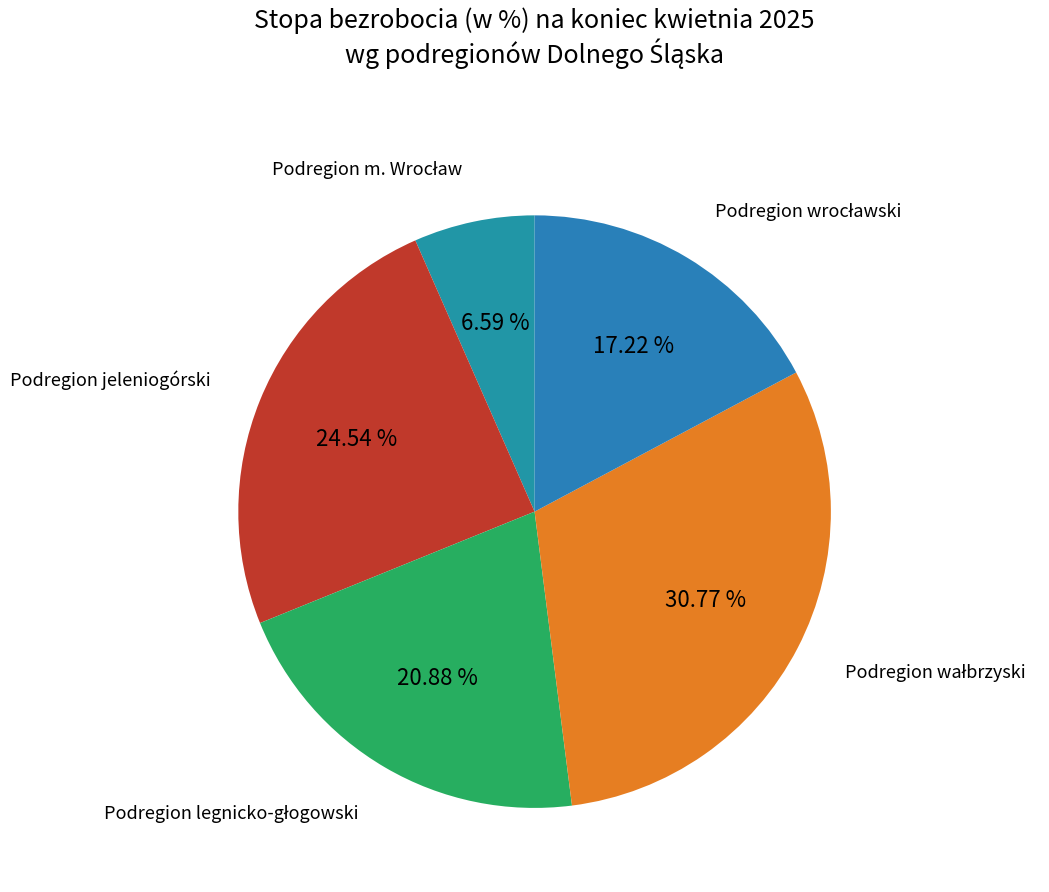

To the nearest percent, what is the average slice percentage?

20%